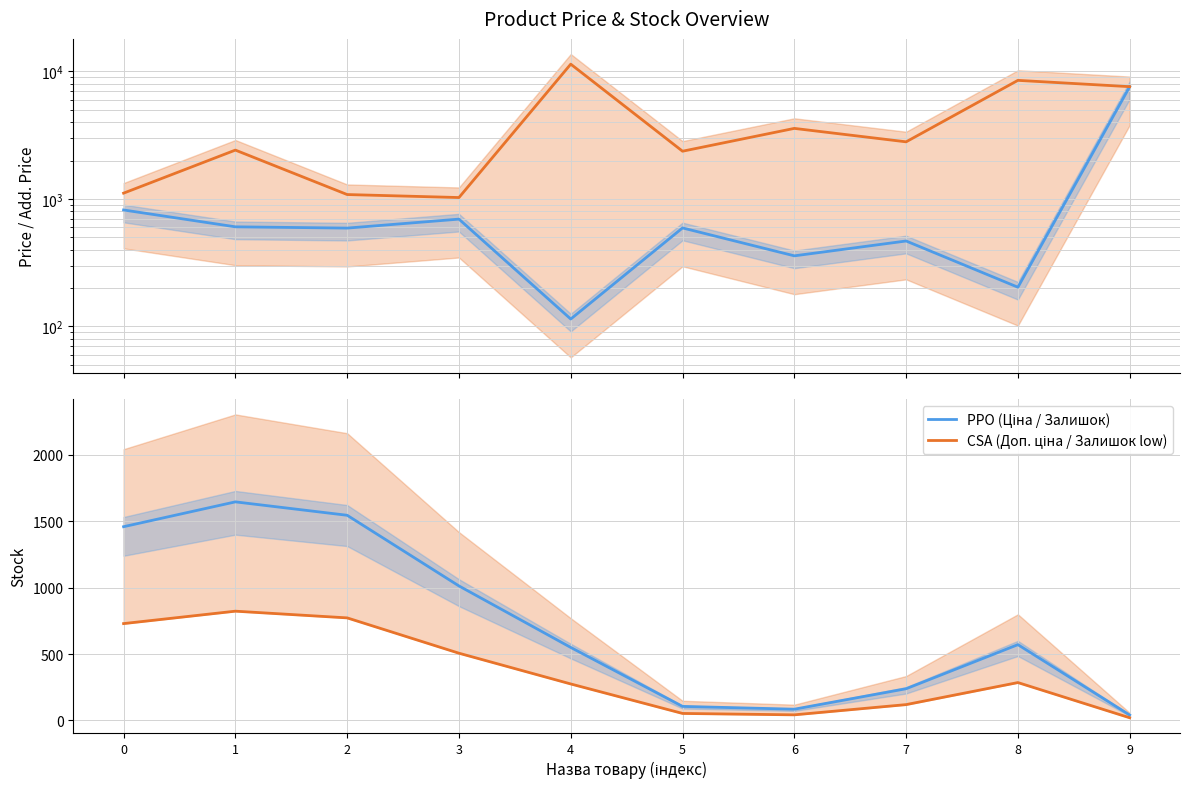

How many lines are shown in the chart?

4